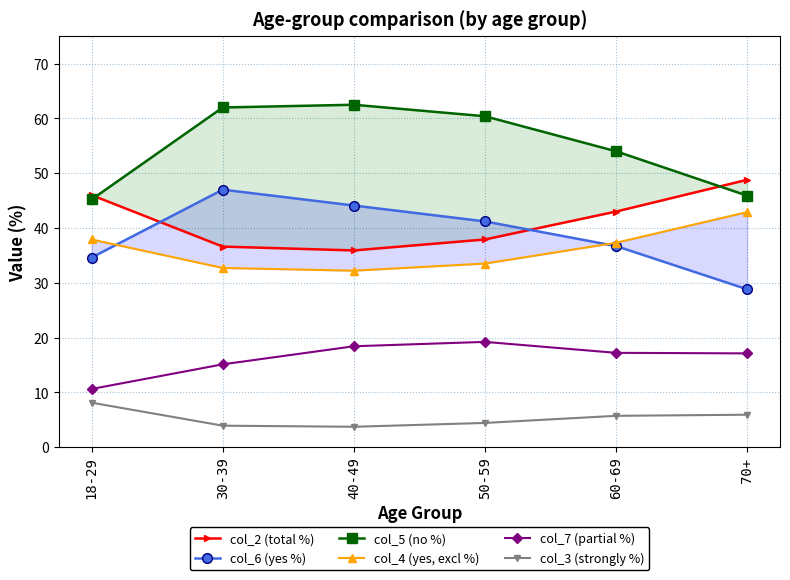

Is the value of col_3 (strongly %) at 70+ greater than the value of col_6 (yes %) at 30-39?

No